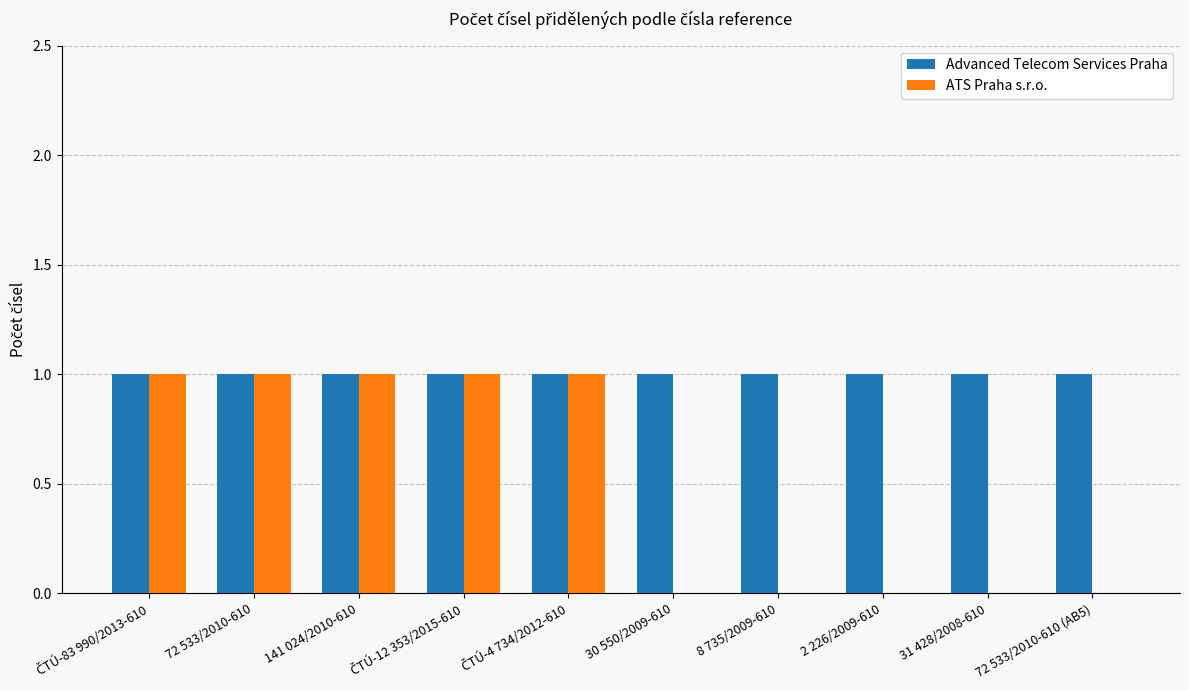

What is the sum of all Advanced Telecom Services Praha values?

10